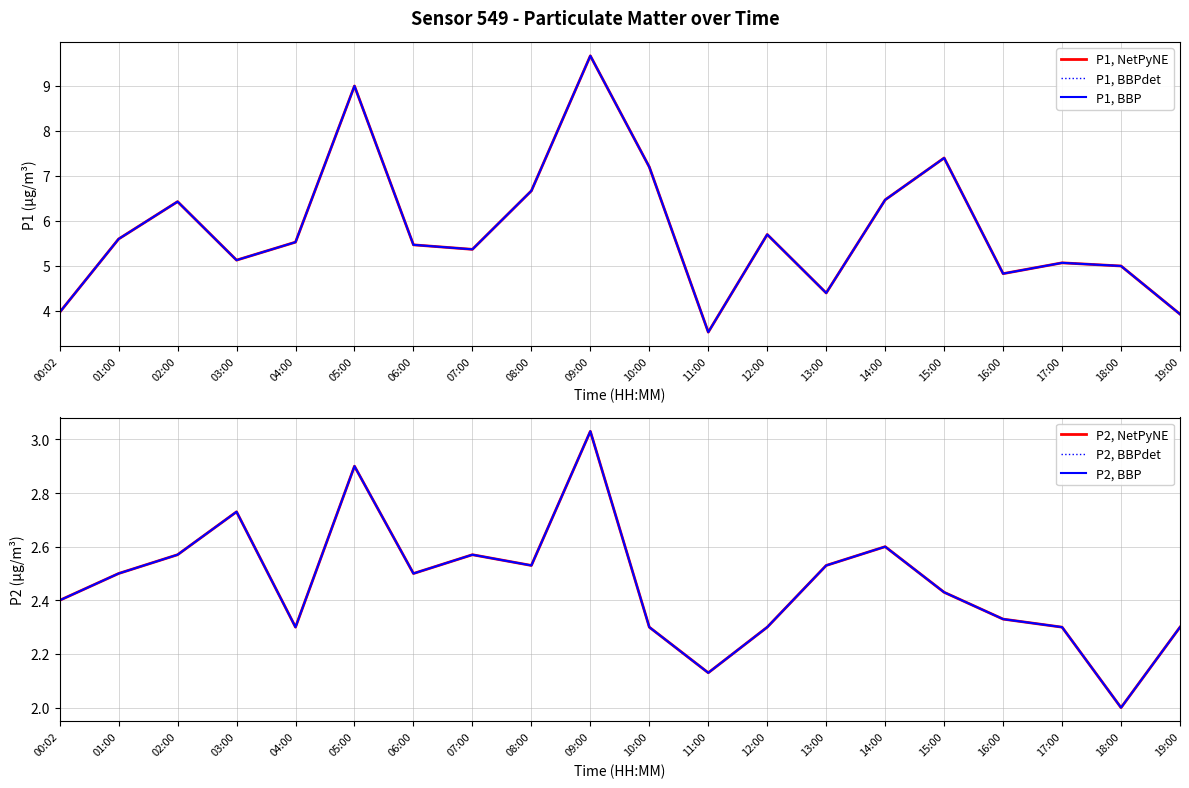

How many values in the P1, BBPdet series are below 5?

5